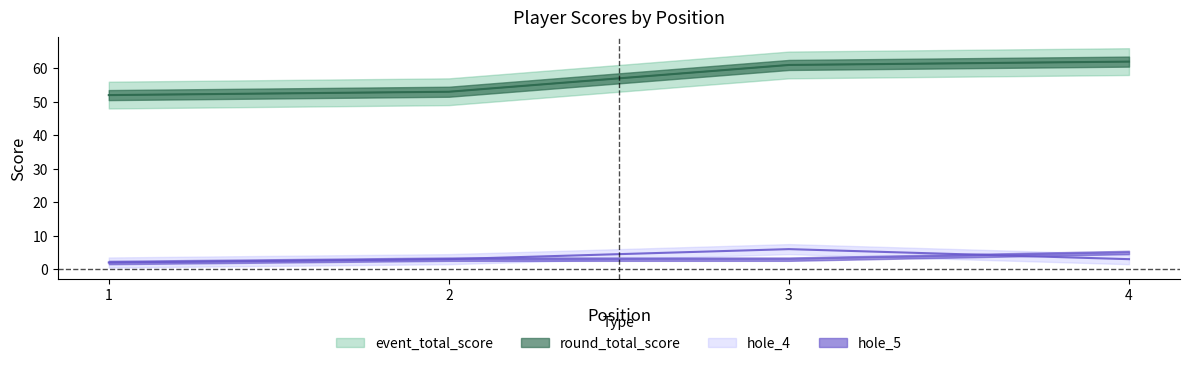

Which category has the highest value in the round_total_score series?

4